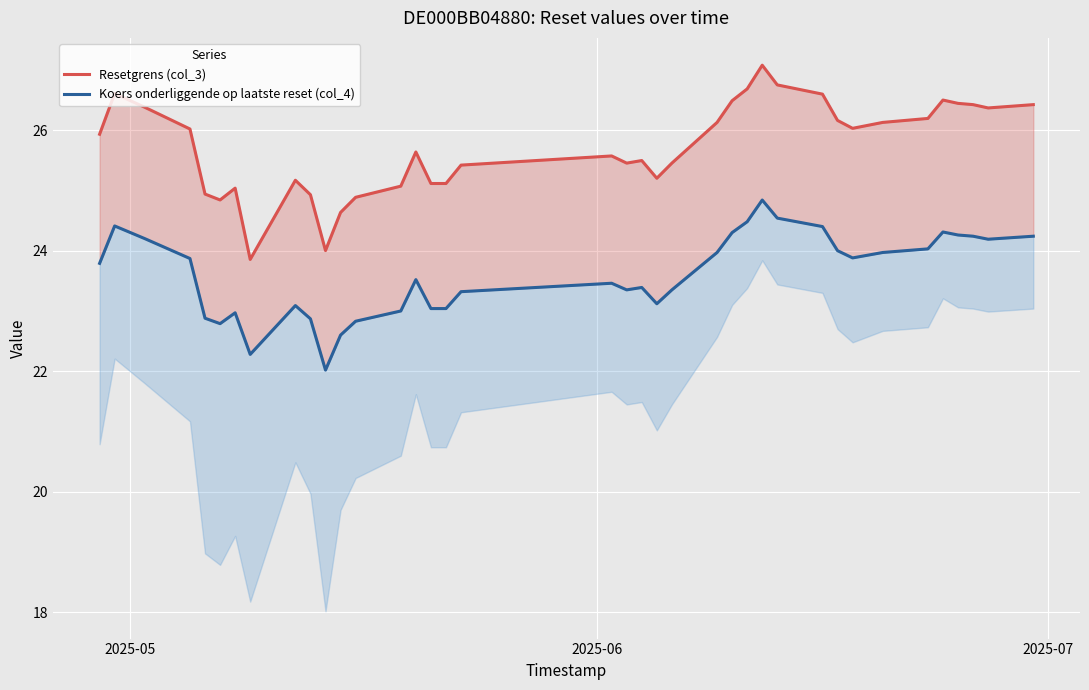

True or false: Koers onderliggende op laatste reset (col_4) and Resetgrens (col_3) intersect in this chart.

False